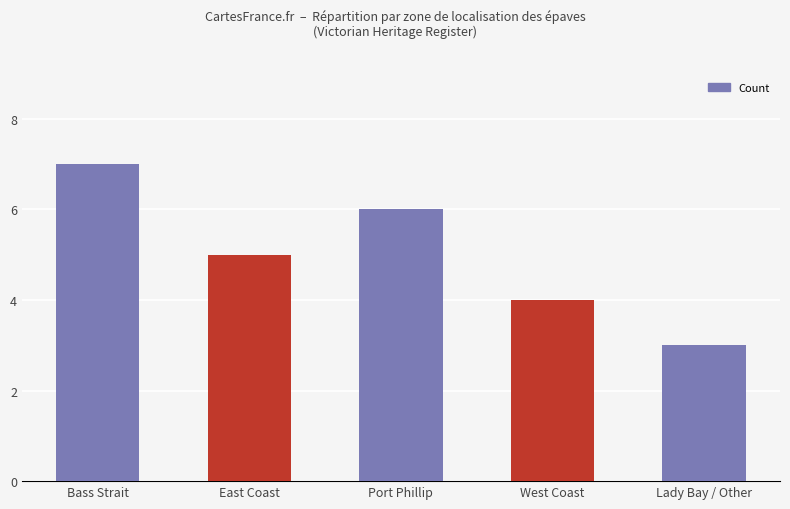

What is the smallest value displayed?

3